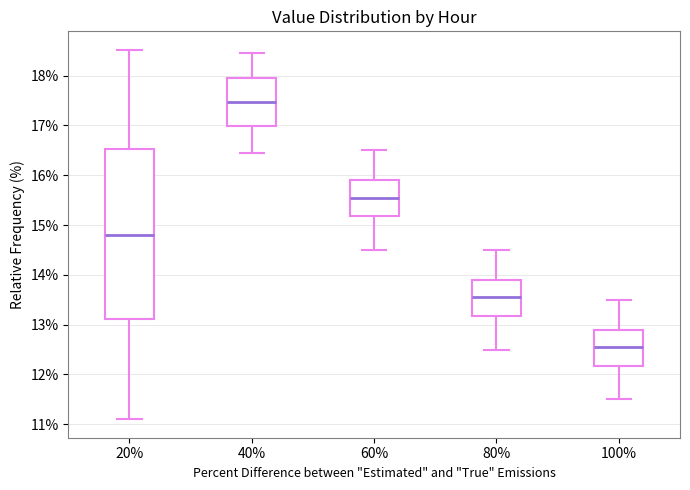

Reading left to right, read every box against the y-axis: the position of its median line, the range the box covers, and the ends of its whiskers. The values are not printed on the chart, so give them approximately, as read against the axis.

20%: median 14.8, box 13.1 to 16.5, whiskers 11.1 to 18.5
40%: median 17.5, box 17.0 to 18.0, whiskers 16.5 to 18.5
60%: median 15.6, box 15.2 to 15.9, whiskers 14.5 to 16.5
80%: median 13.6, box 13.2 to 13.9, whiskers 12.5 to 14.5
100%: median 12.6, box 12.2 to 12.9, whiskers 11.5 to 13.5